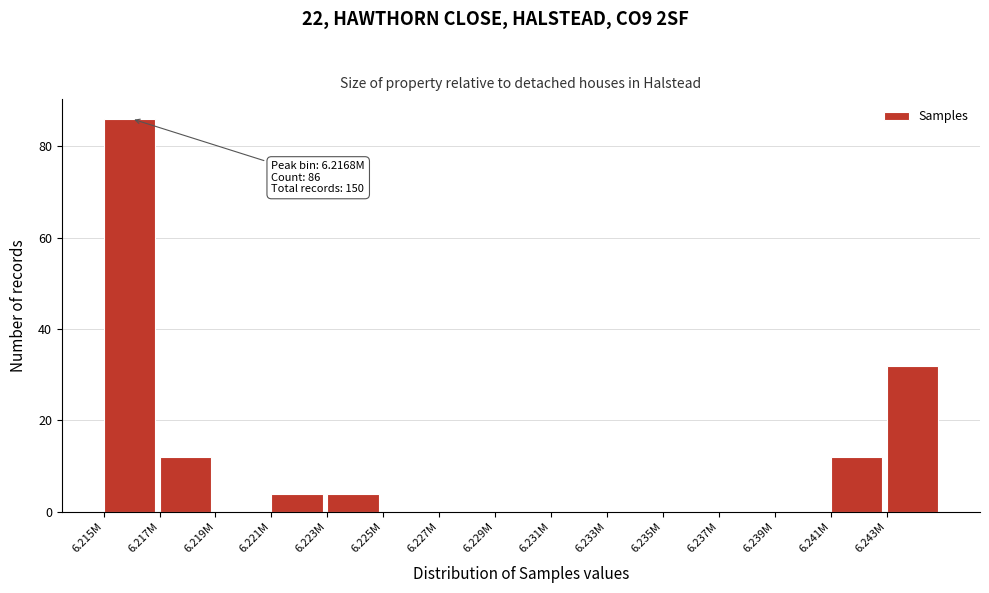

Reading right to left, extract all data points from this chart.

6.243M=32	6.241M=12	6.239M=0	6.237M=0	6.235M=0	6.233M=0	6.231M=0	6.229M=0	6.227M=0	6.225M=0	6.223M=4	6.221M=4	6.219M=0	6.217M=12	6.215M=86